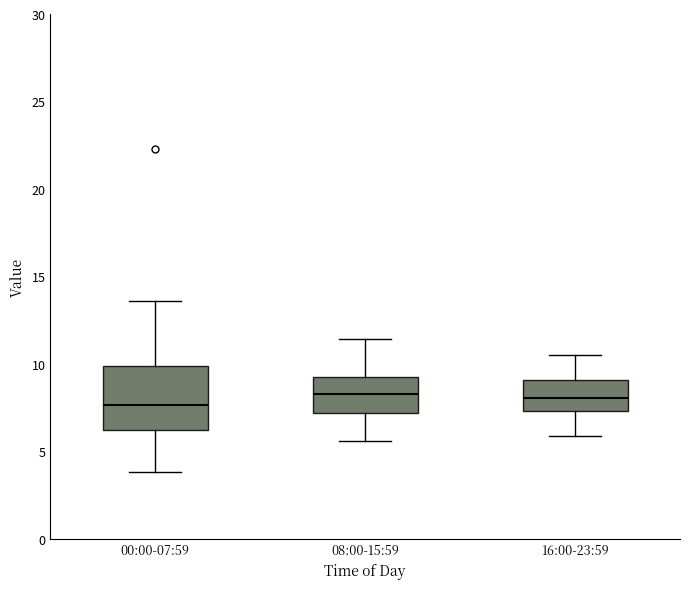

Reading left to right, read every box against the y-axis: the position of its median line, the range the box covers, and the ends of its whiskers. The values are not printed on the chart, so give them approximately, as read against the axis.

00:00-07:59: median 7.5, box 6.0 to 10.0, whiskers 4.0 to 13.5
08:00-15:59: median 8.5, box 7.0 to 9.0, whiskers 5.5 to 11.5
16:00-23:59: median 8.0, box 7.5 to 9.0, whiskers 6.0 to 10.5